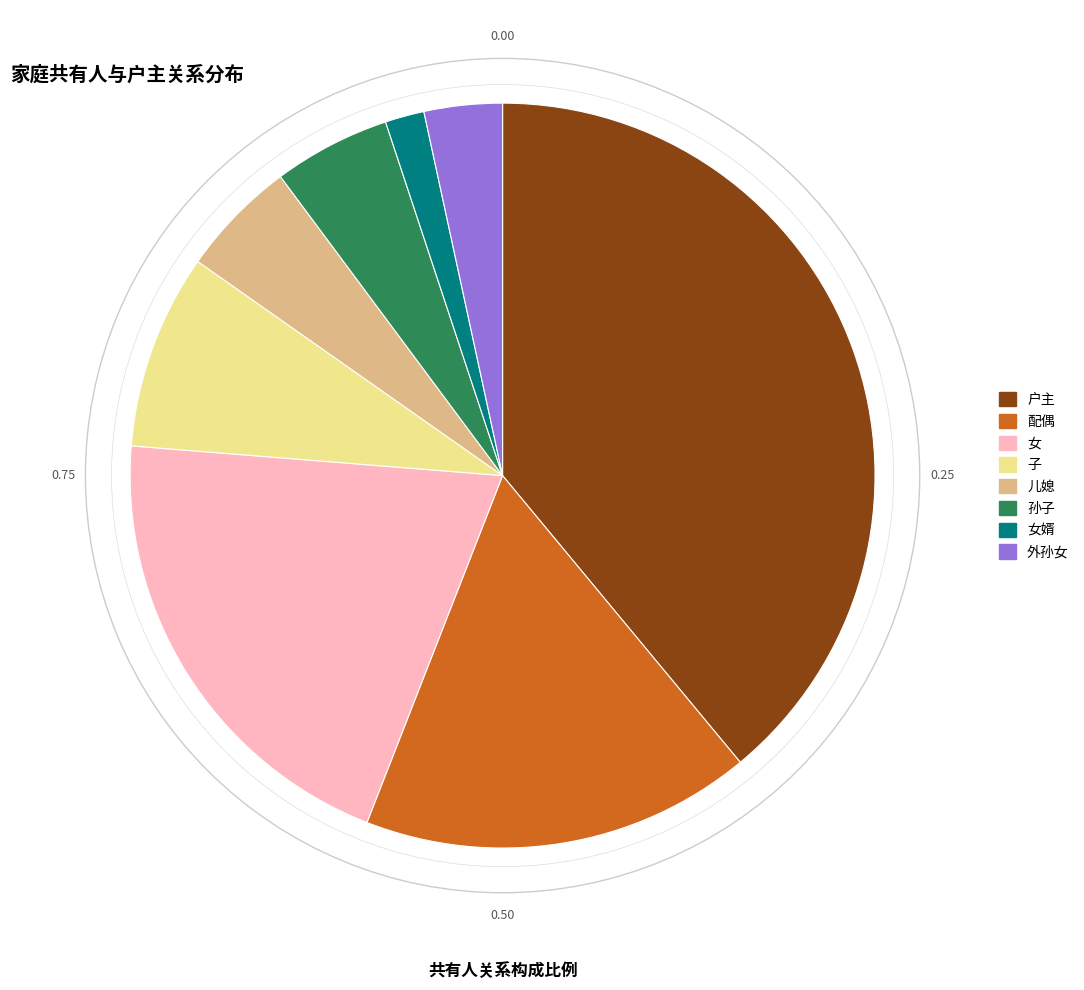

Do 外孙女 and 女婿 together represent more than half of the pie?

No